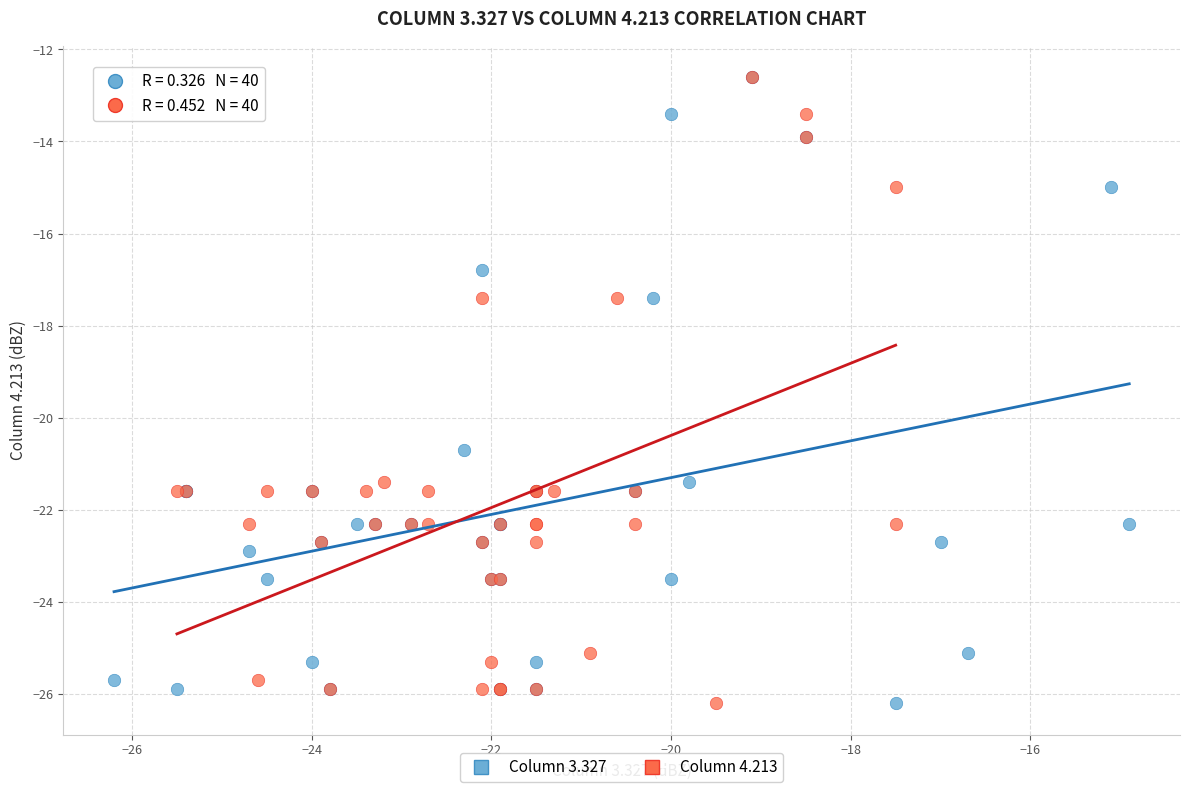

What are all the series names shown in the legend?

Column 3.327, Column 4.213